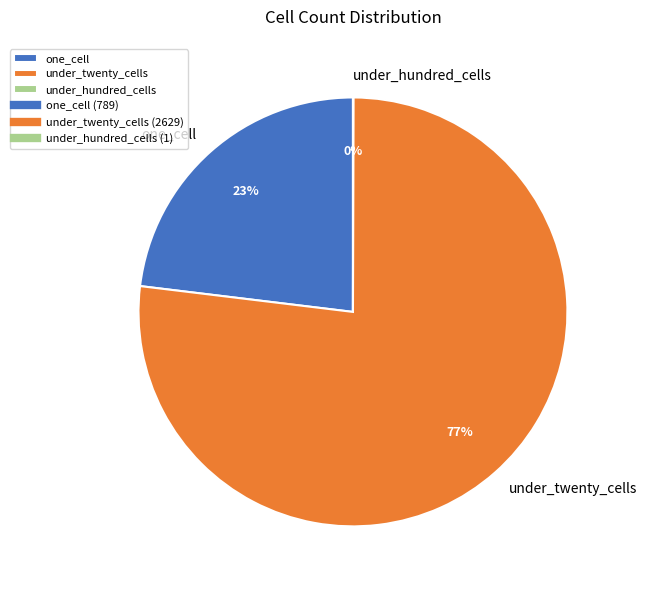

To the nearest percent, what portion does under_twenty_cells represent?

77%